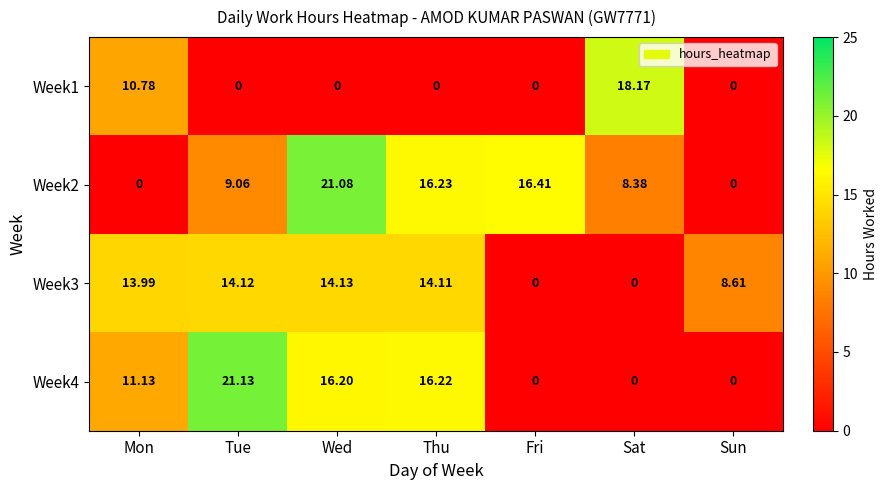

At which label is Week2 closest to 10?

Tue